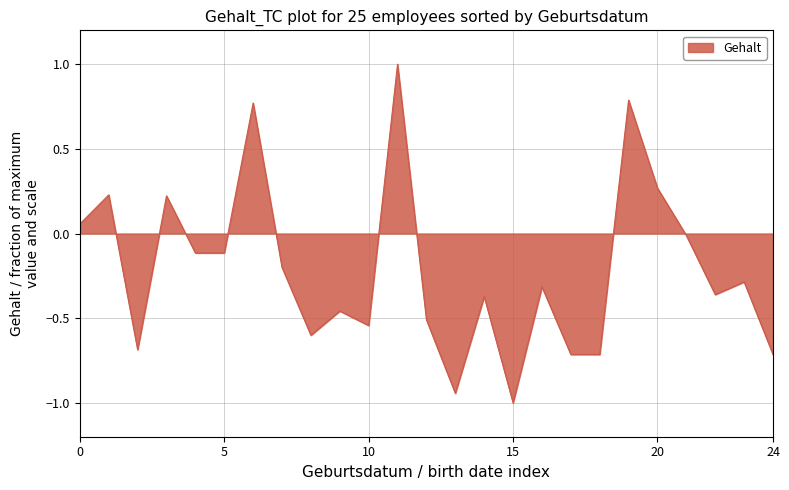

What is the minimum value shown in the chart?

-1.0